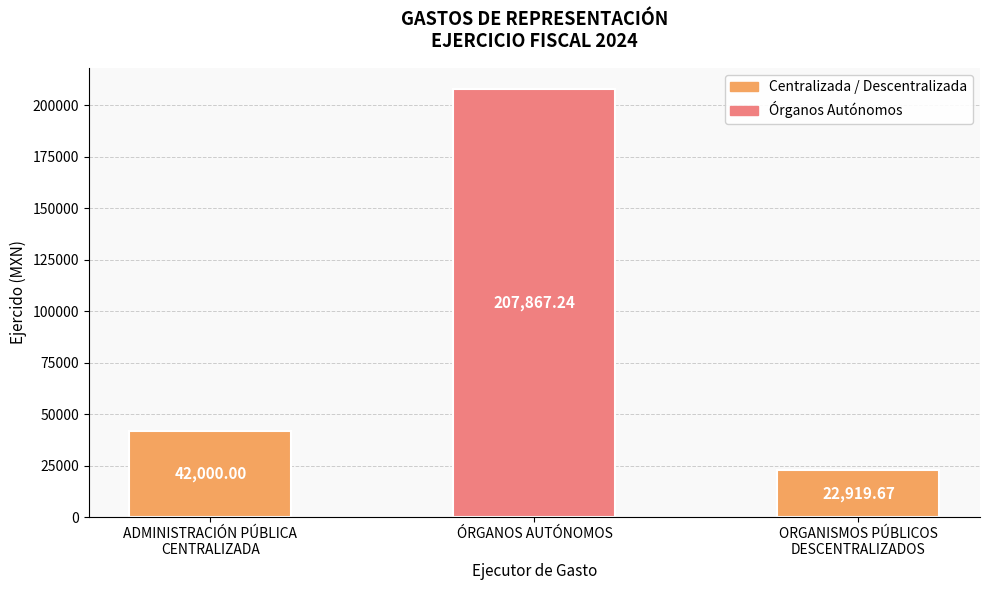

At which category does the chart reach its peak across all series?

ÓRGANOS AUTÓNOMOS